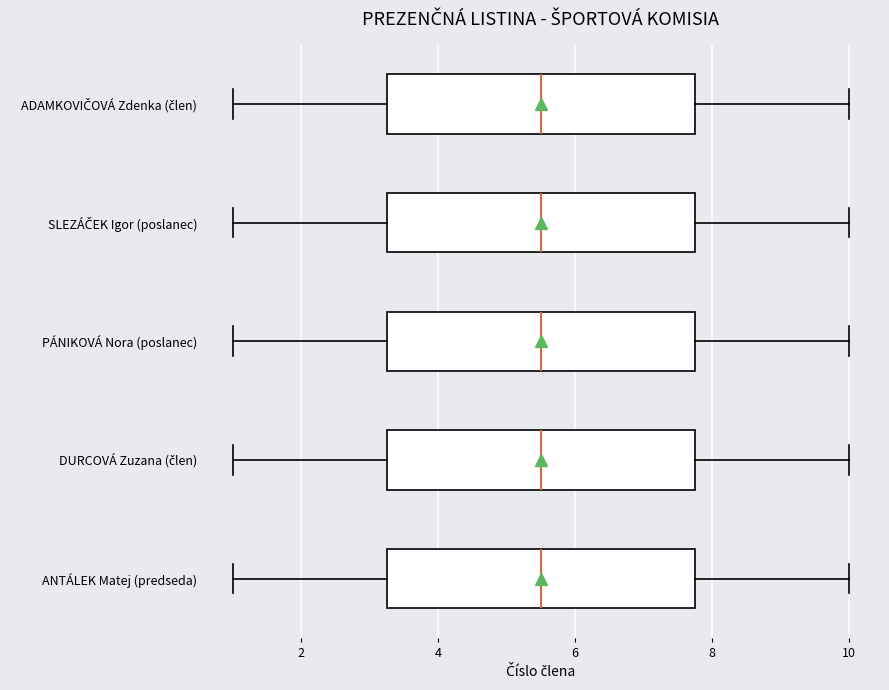

Reading bottom to top, transcribe this box plot: for each box, give where its median line is, the range the box spans, and where its two whiskers end, as read against the x-axis. The values are not printed on the chart, so give them approximately, as read against the axis.

ANTÁLEK Matej (predseda): median 5.6, box 3.2 to 7.8, whiskers 1.0 to 10.0
DURCOVÁ Zuzana (člen): median 5.6, box 3.2 to 7.8, whiskers 1.0 to 10.0
PÁNIKOVÁ Nora (poslanec): median 5.6, box 3.2 to 7.8, whiskers 1.0 to 10.0
SLEZÁČEK Igor (poslanec): median 5.6, box 3.2 to 7.8, whiskers 1.0 to 10.0
ADAMKOVIČOVÁ Zdenka (člen): median 5.6, box 3.2 to 7.8, whiskers 1.0 to 10.0